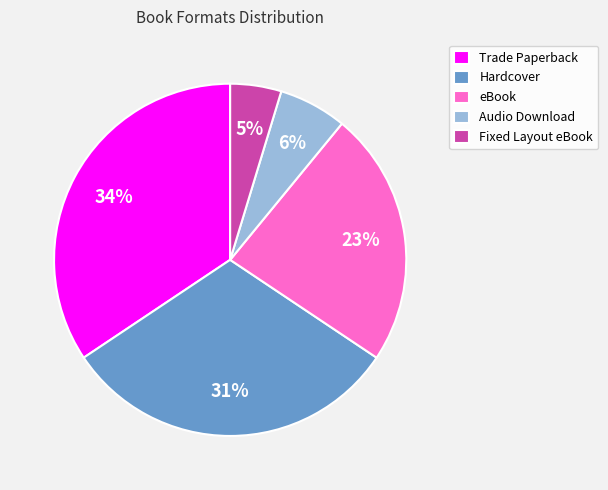

Do Trade Paperback and Fixed Layout eBook together represent more than half of the pie?

No